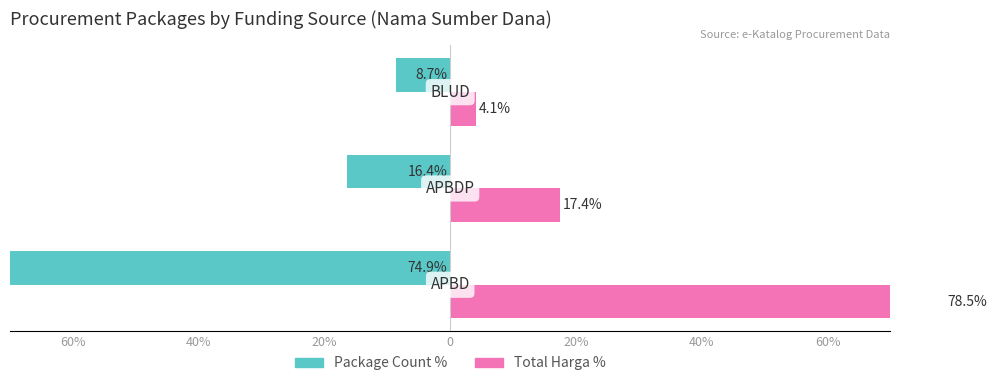

What are all the series names shown in the legend?

Package Count %, Total Harga %